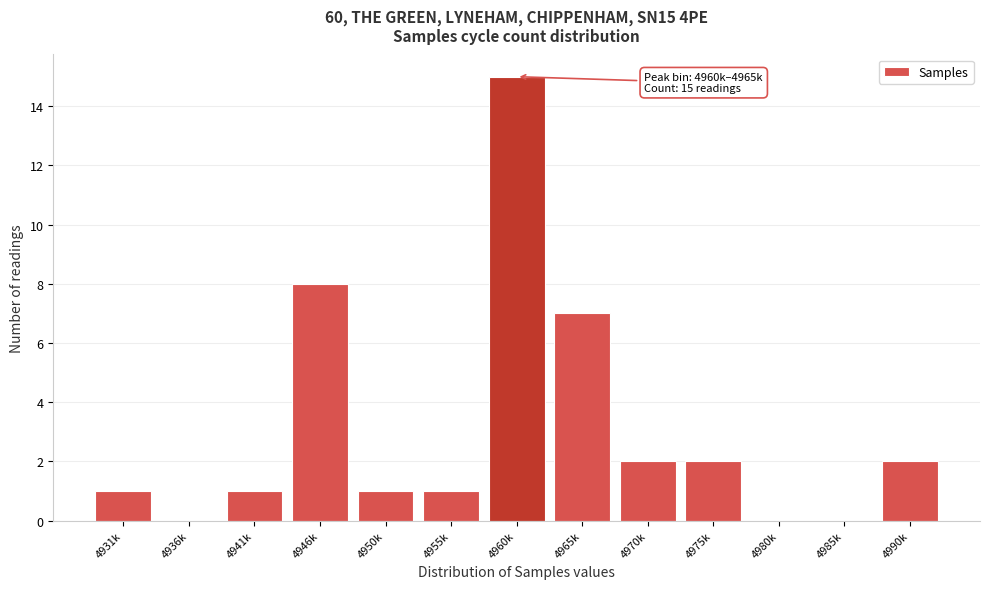

Reading left to right, transcribe all the data shown in this chart.

4931k=1	4936k=0	4941k=1	4946k=8	4950k=1	4955k=1	4960k=15	4965k=7	4970k=2	4975k=2	4980k=0	4985k=0	4990k=2